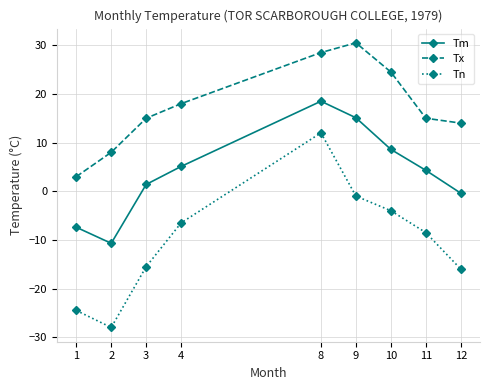

Rank the series by their maximum value, from highest to lowest.

Tx, Tm, Tn